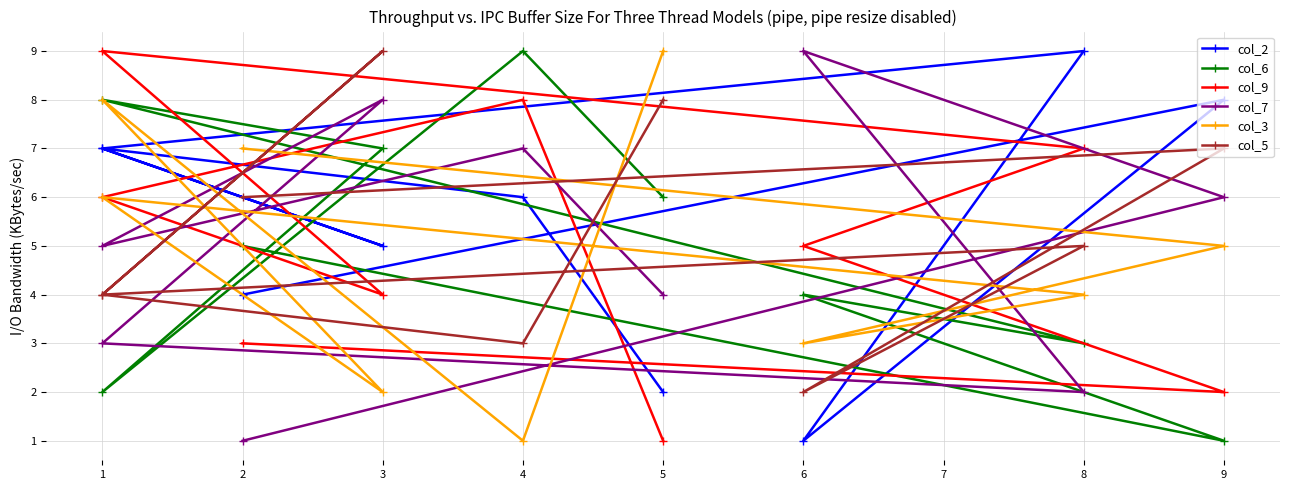

List the series in order of their peak value, lowest first.

col_2, col_6, col_9, col_7, col_3, col_5